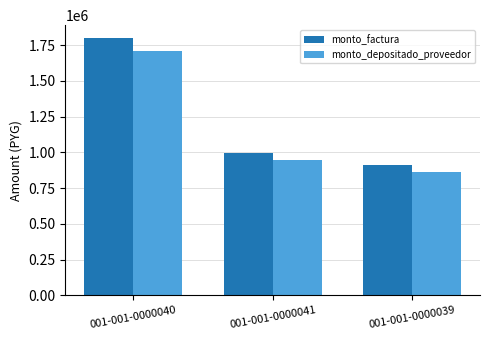

At 001-001-0000040, list the series in order from smallest to largest.

monto_depositado_proveedor, monto_factura